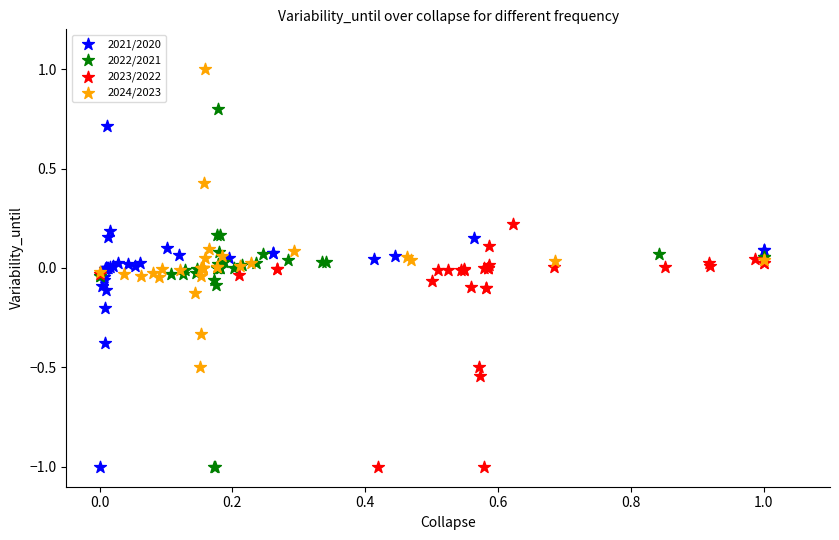

Which series reaches the maximum Y coordinate?

2024/2023